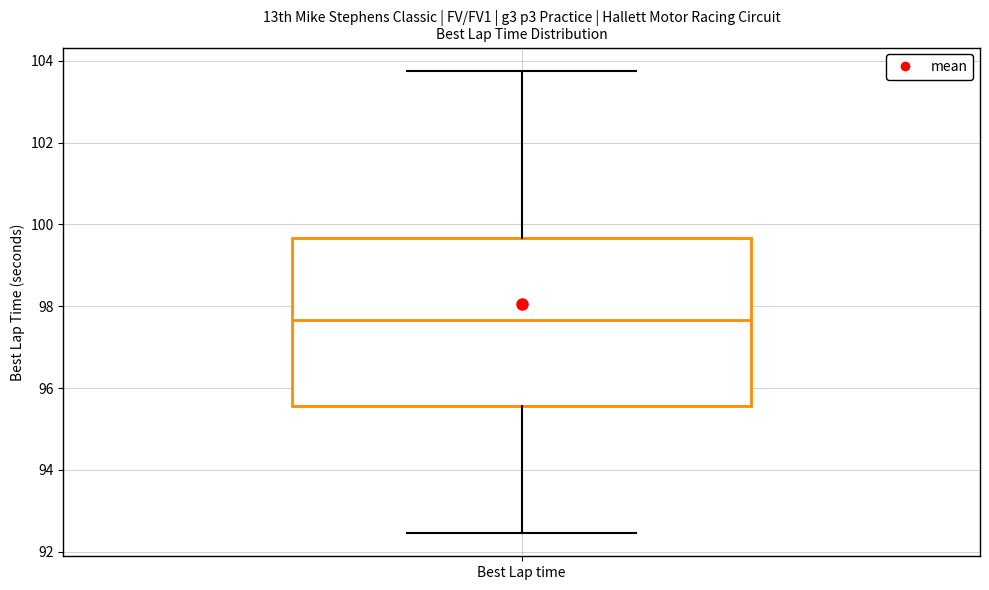

Transcribe this box plot: give where the median line is, the range the box spans, and where the two whiskers end, as read against the y-axis. The values are not printed on the chart, so give them approximately, as read against the axis.

median 97.6, box 95.6 to 99.6, whiskers 92.4 to 103.8